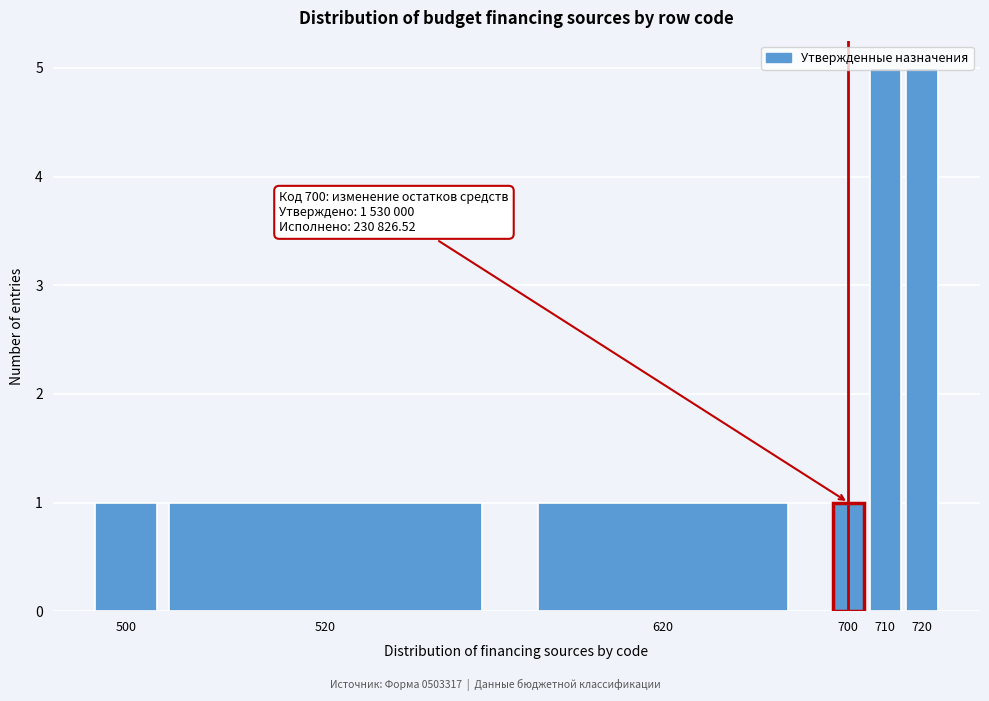

The chart shows a value of 1 at 500. True or false?

True